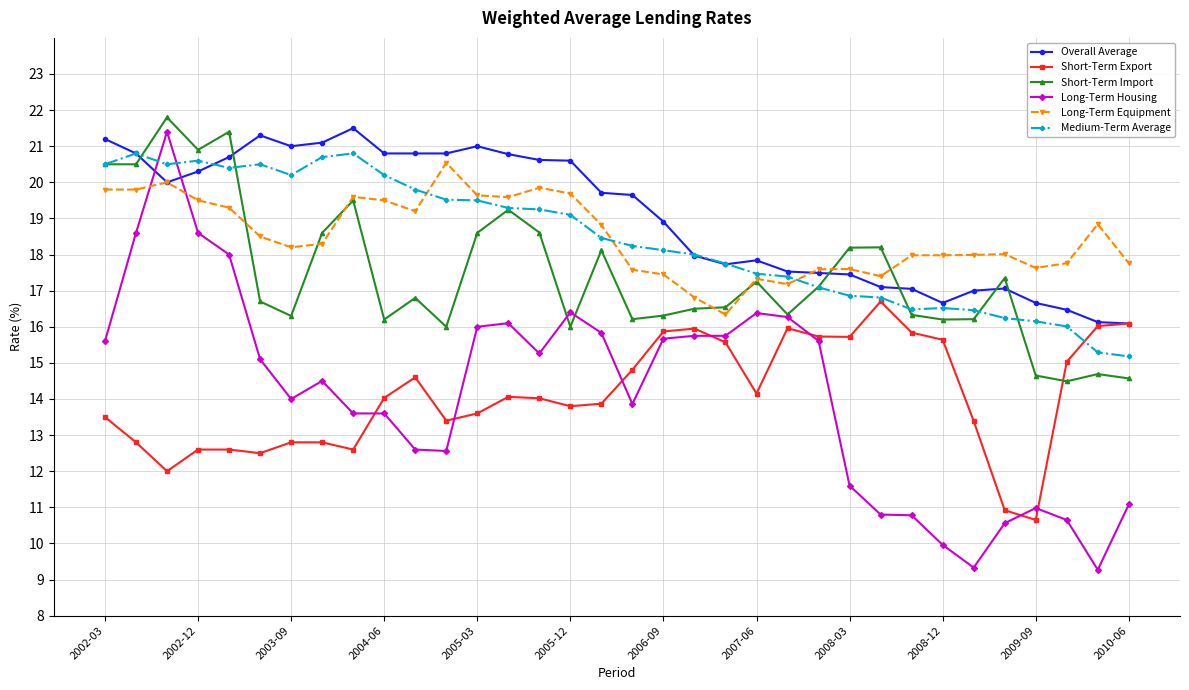

Which series has the largest range (max minus min)?

Long-Term Housing